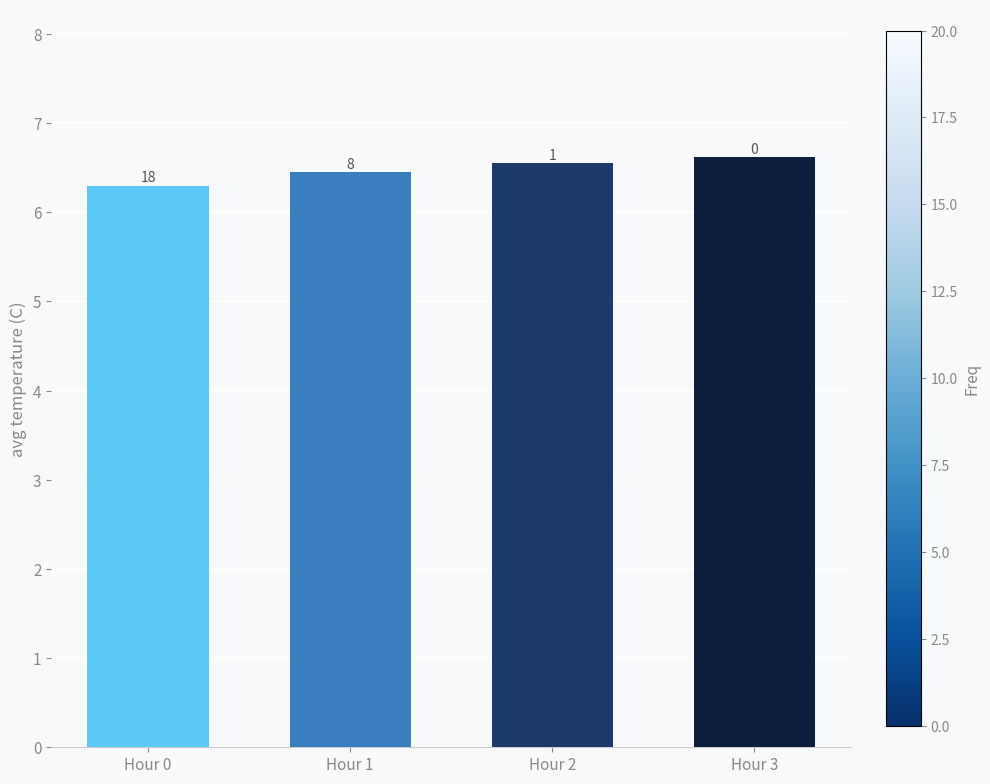

Reading left to right, list all the values displayed in this chart.

Hour 0=6.3	Hour 1=6.5	Hour 2=6.5	Hour 3=6.6